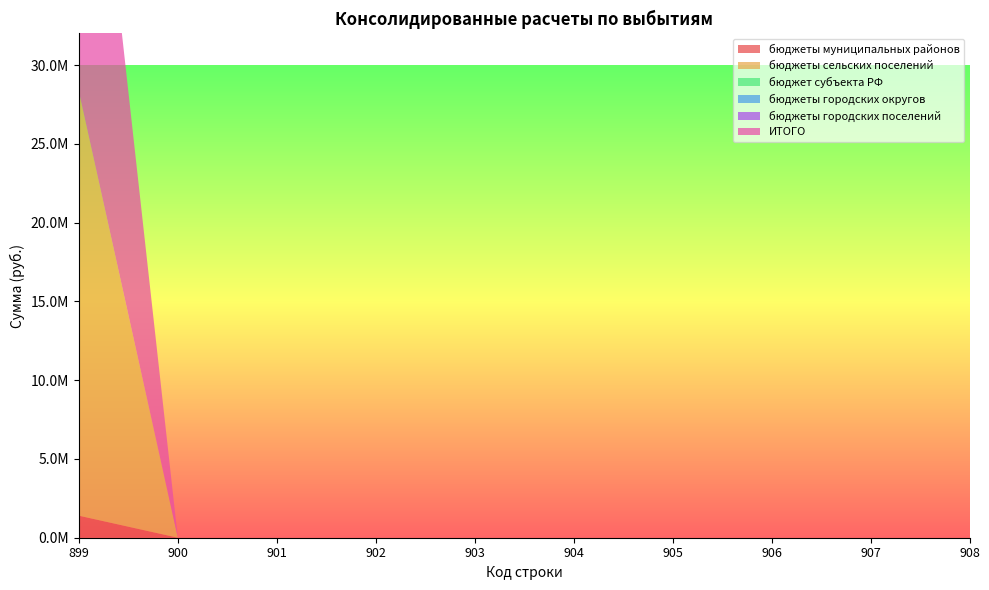

Reading right to left, list all the values displayed in this chart.

бюджеты муниципальных районов: 0.0	0.0	0.0	0.0	0.0	0.0	0.0	0.0	0.0	1399000.0
бюджеты сельских поселений: 0.0	0.0	0.0	0.0	0.0	0.0	0.0	0.0	0.0	26918494.6
бюджет субъекта РФ: 0.0	0.0	0.0	0.0	0.0	0.0	0.0	0.0	0.0	0.0
бюджеты городских округов: 0.0	0.0	0.0	0.0	0.0	0.0	0.0	0.0	0.0	0.0
бюджеты городских поселений: 0.0	0.0	0.0	0.0	0.0	0.0	0.0	0.0	0.0	0.0
ИТОГО: 0.0	0.0	0.0	0.0	0.0	0.0	0.0	0.0	0.0	28317494.6